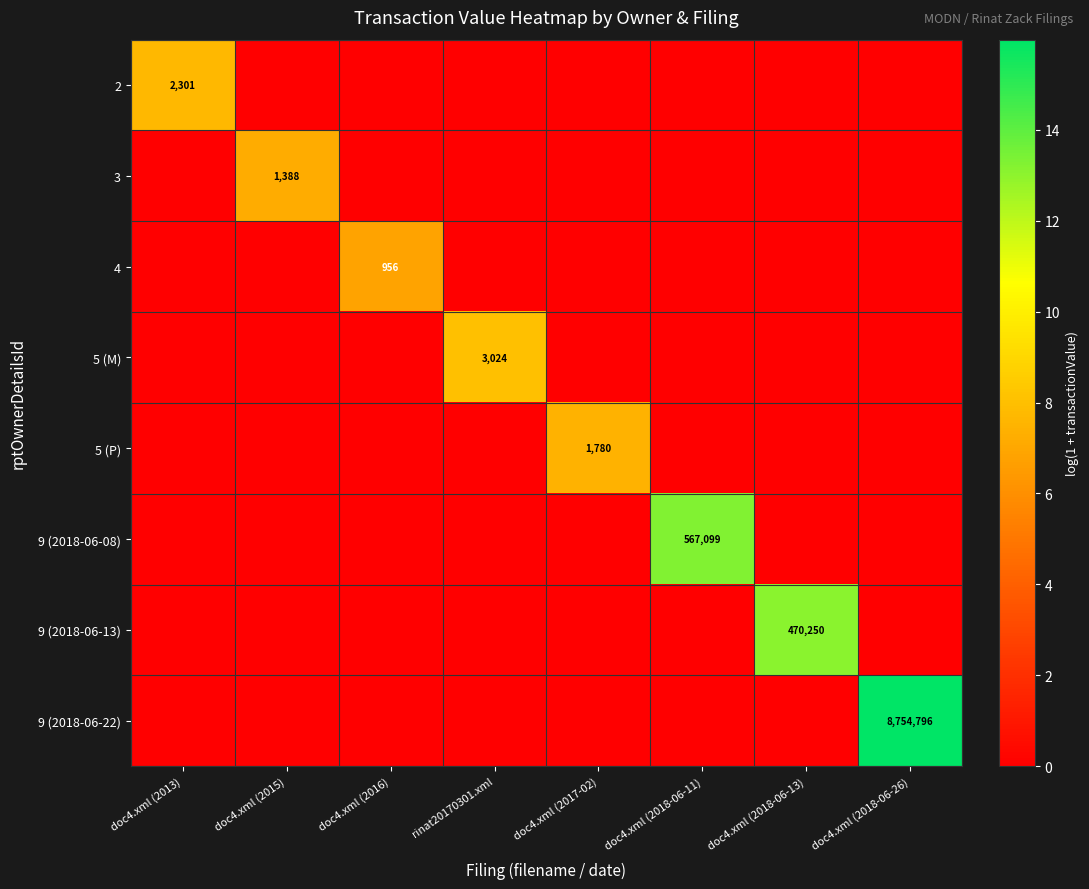

The 2 series shows 2301 at doc4.xml (2013). True or false?

True